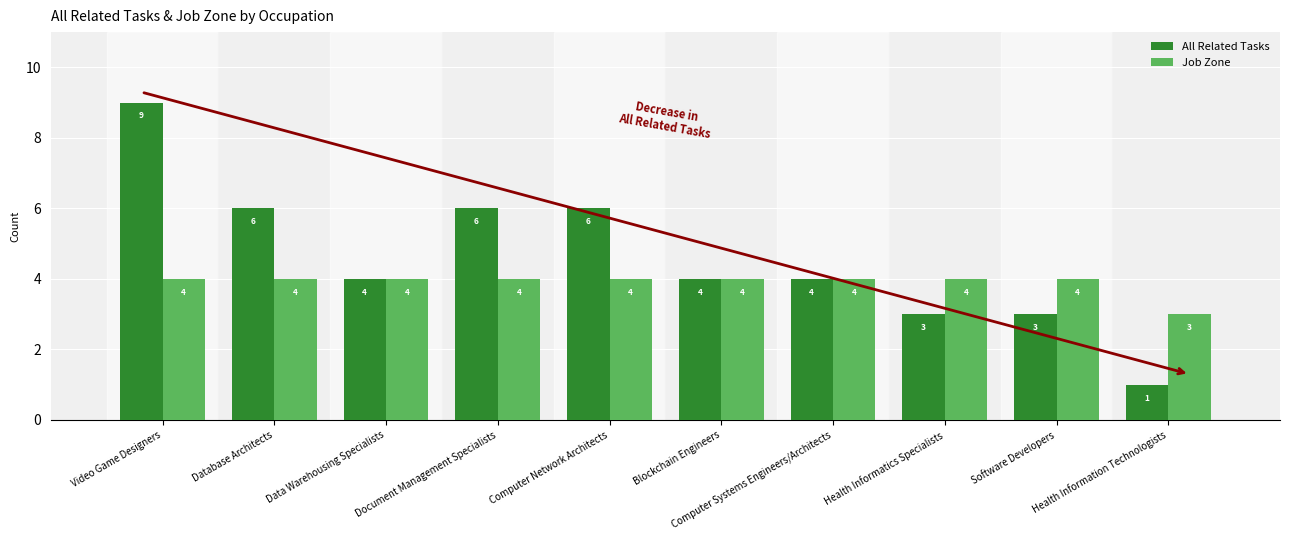

What position from the left is Blockchain Engineers?

6